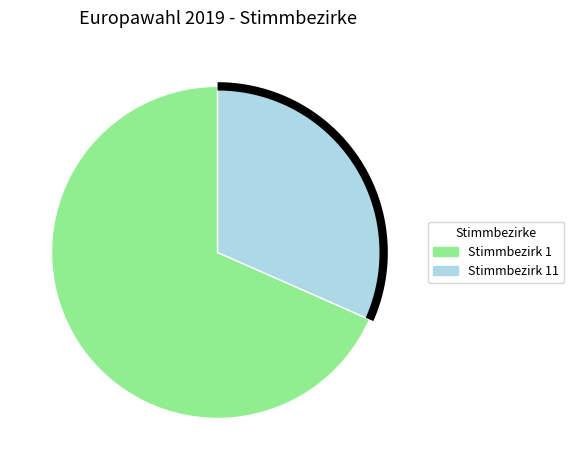

Which category has the biggest portion of the pie?

1